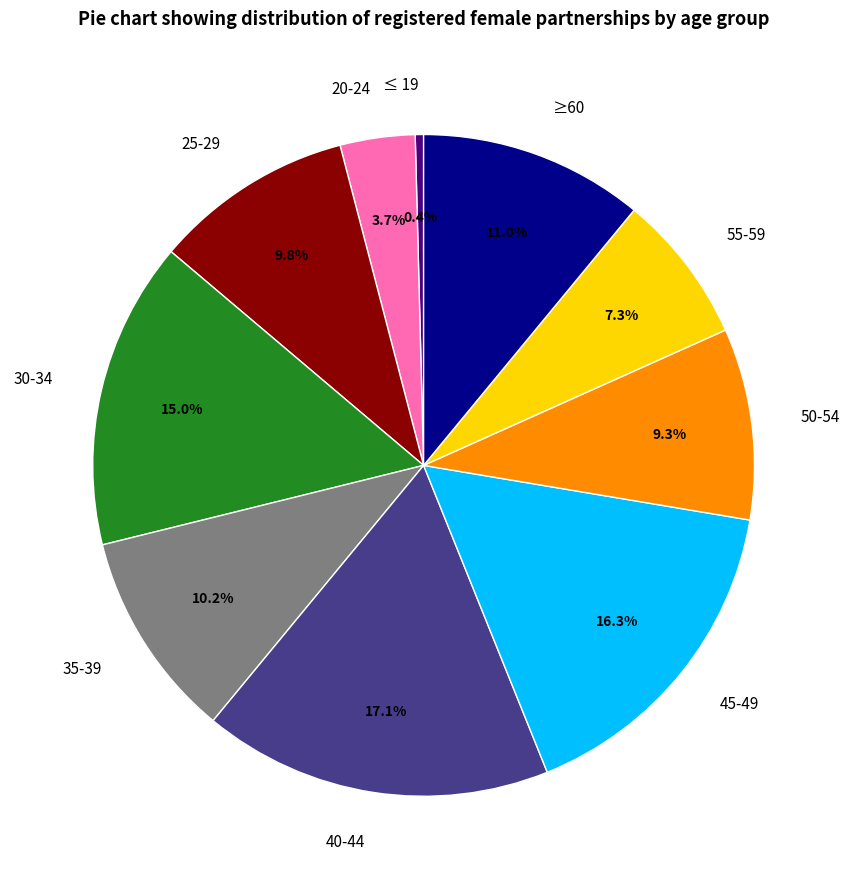

Is it true that ≤ 19 is 6% of the pie?

False